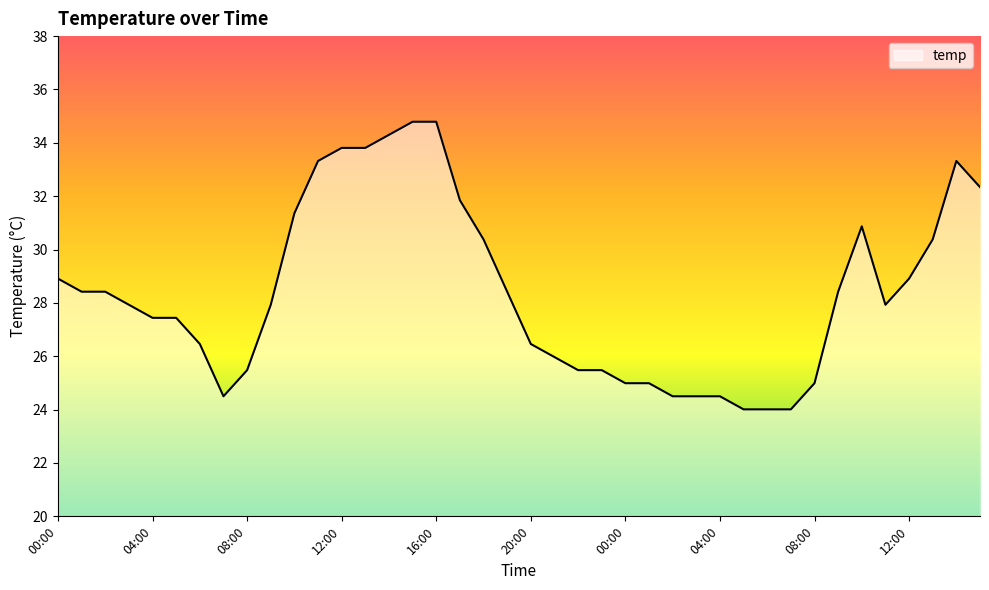

How many lines are shown in the chart?

1